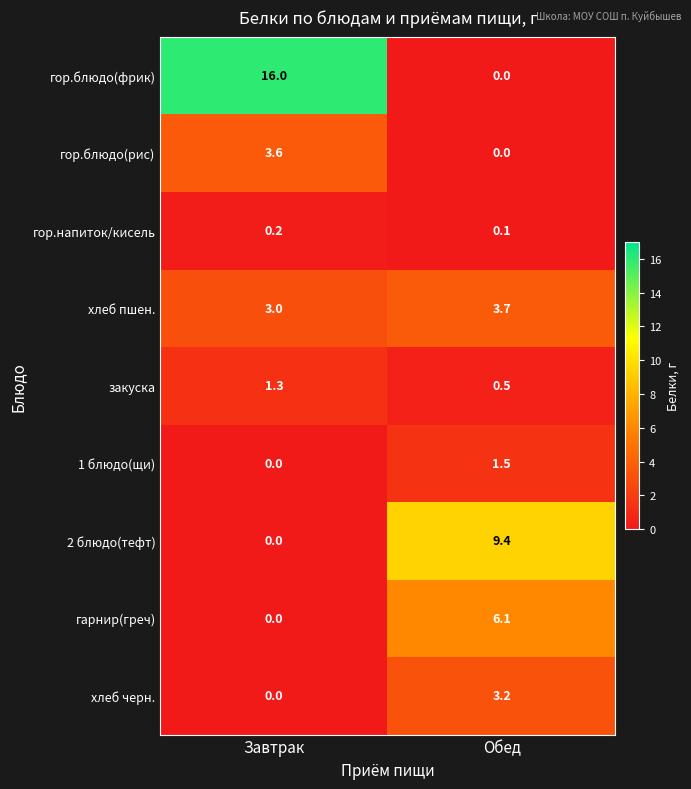

Which category has the highest value across all series?

Завтрак